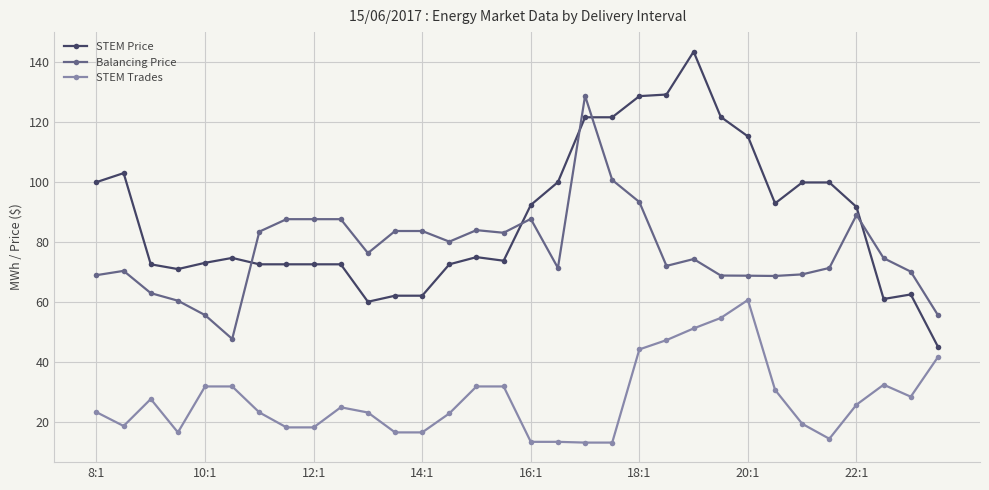

Which series has the widest spread of values?

STEM Price